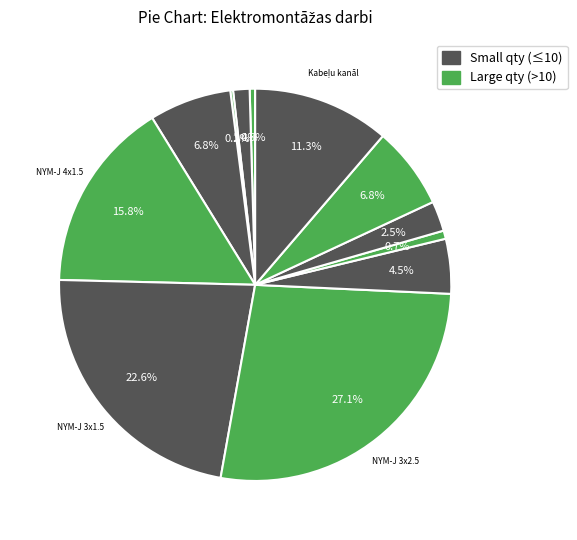

Count the number of slices in the pie.

12